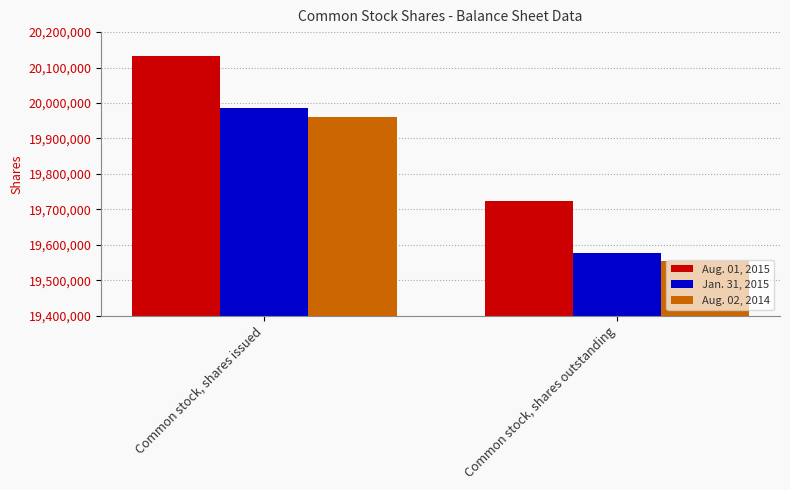

Count the Jan. 31, 2015 values in the range 19576623 to 19985526.

2